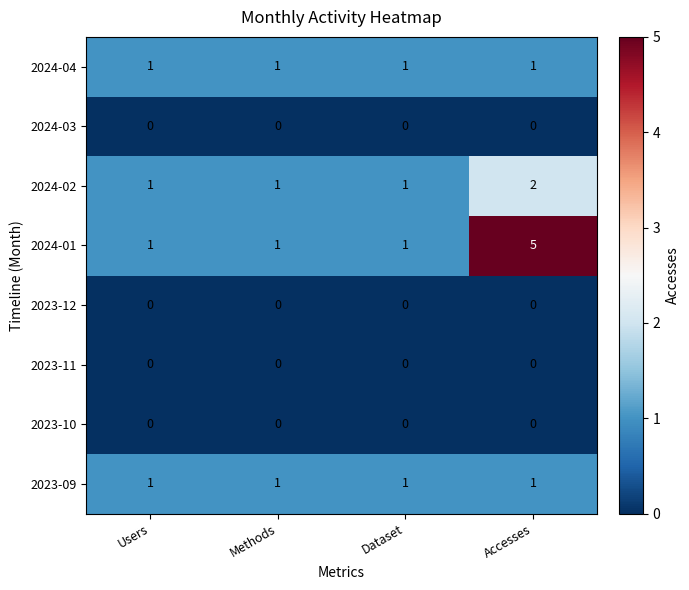

Which series has the largest total across all categories?

2024-01